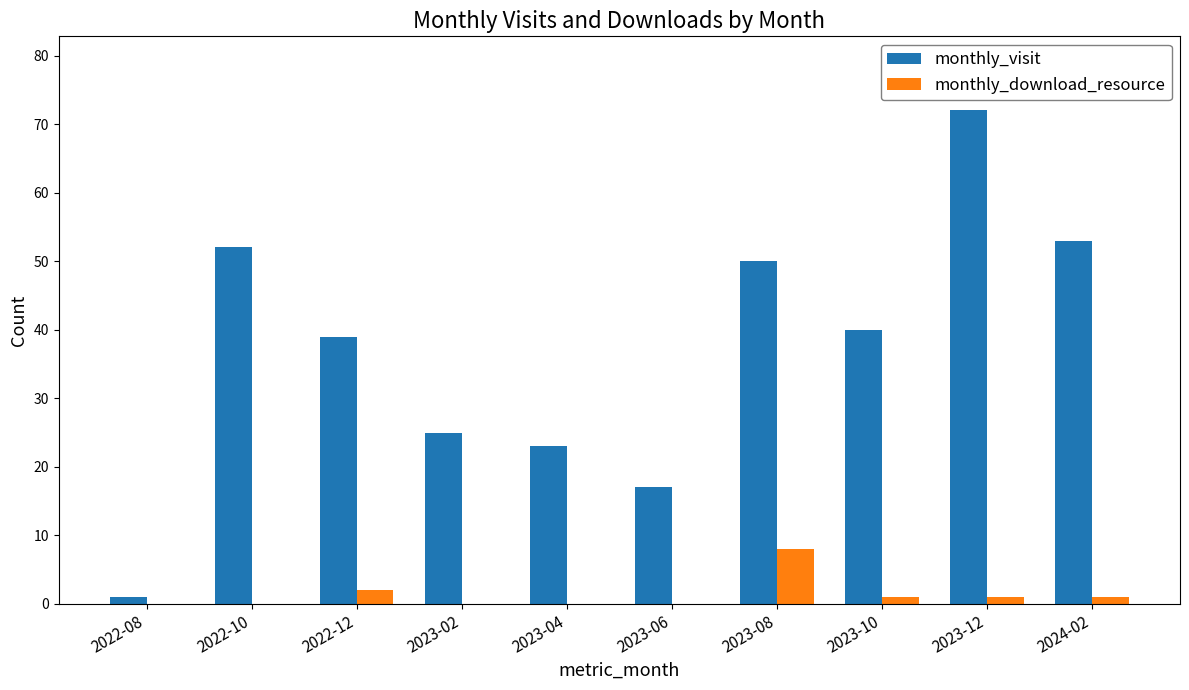

What is the greatest value displayed?

72